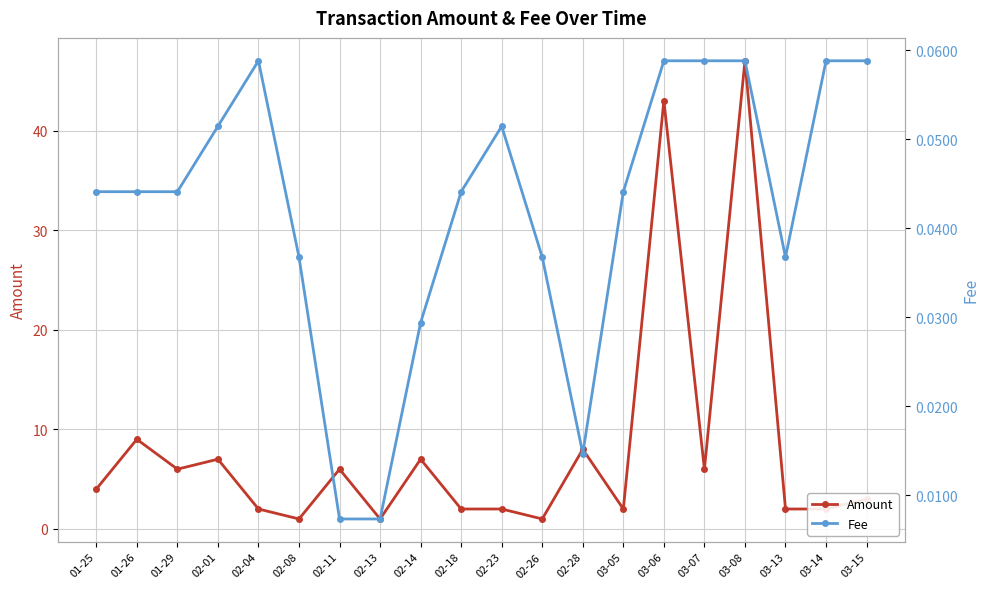

List the series in order of their peak value, highest first.

Amount, Fee